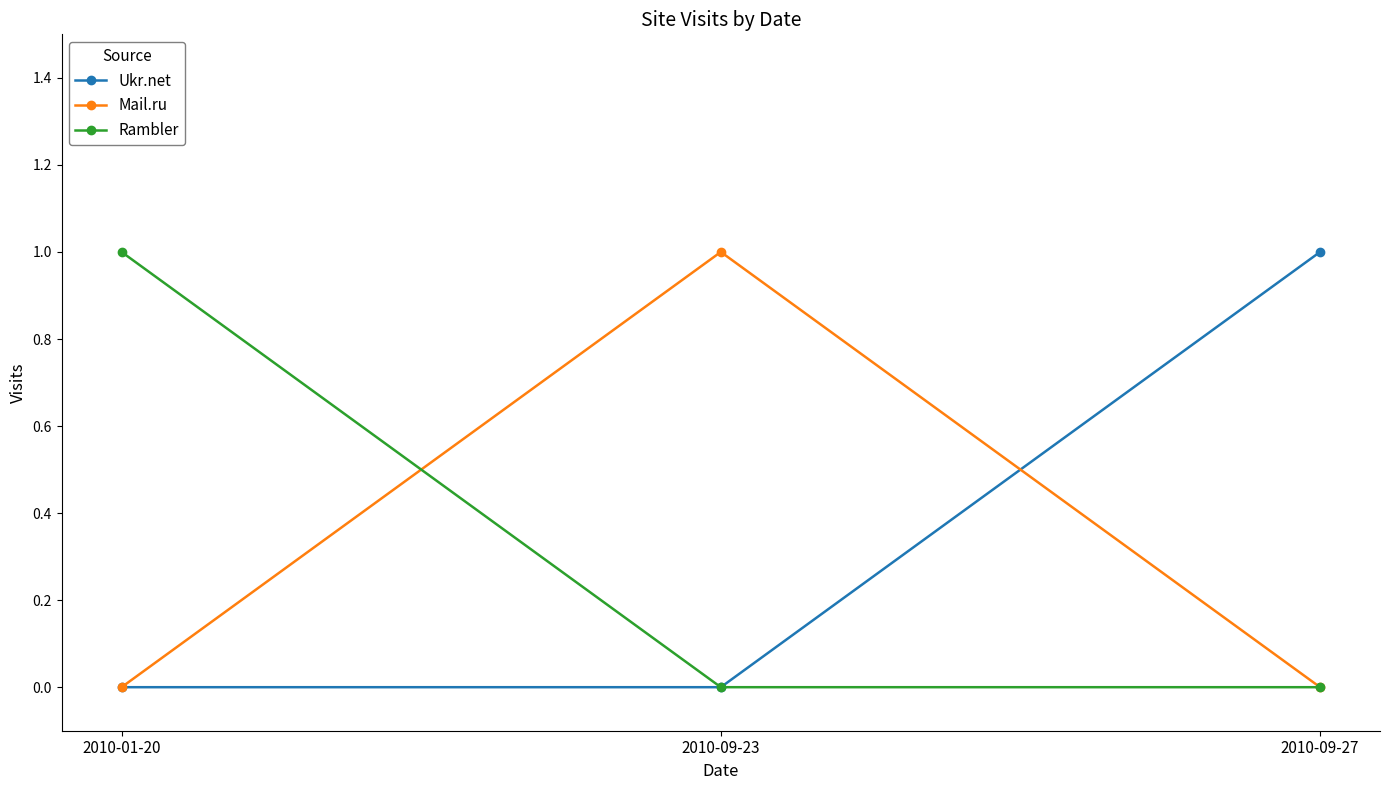

What is the label of the 1st point from the left?

2010-01-20